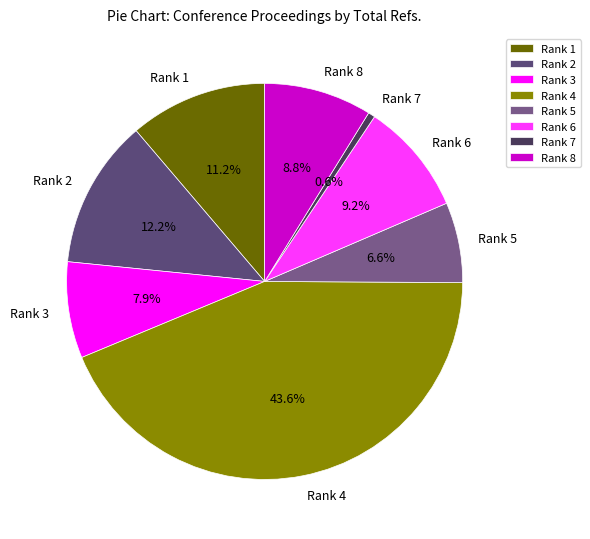

To the nearest percent, what percentage of the pie is Rank 3?

8%